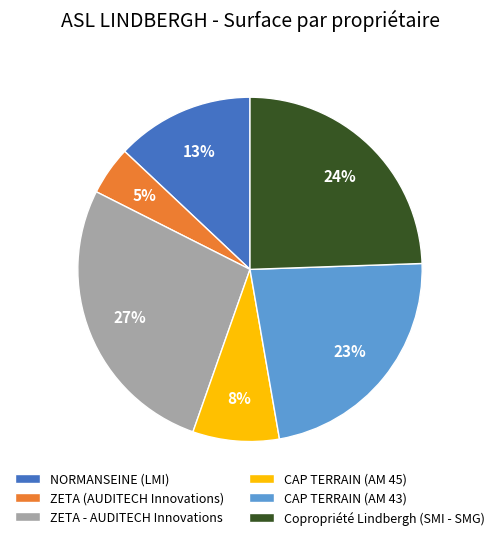

Combined, do ZETA (AUDITECH Innovations) and CAP TERRAIN (AM 45) account for over 50%?

No